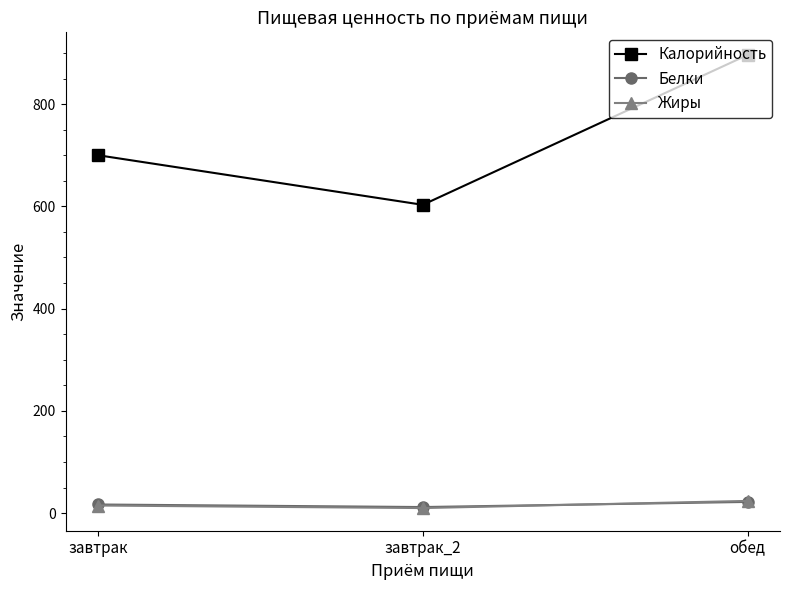

Does the chart display data point markers on the line(s)?

Yes